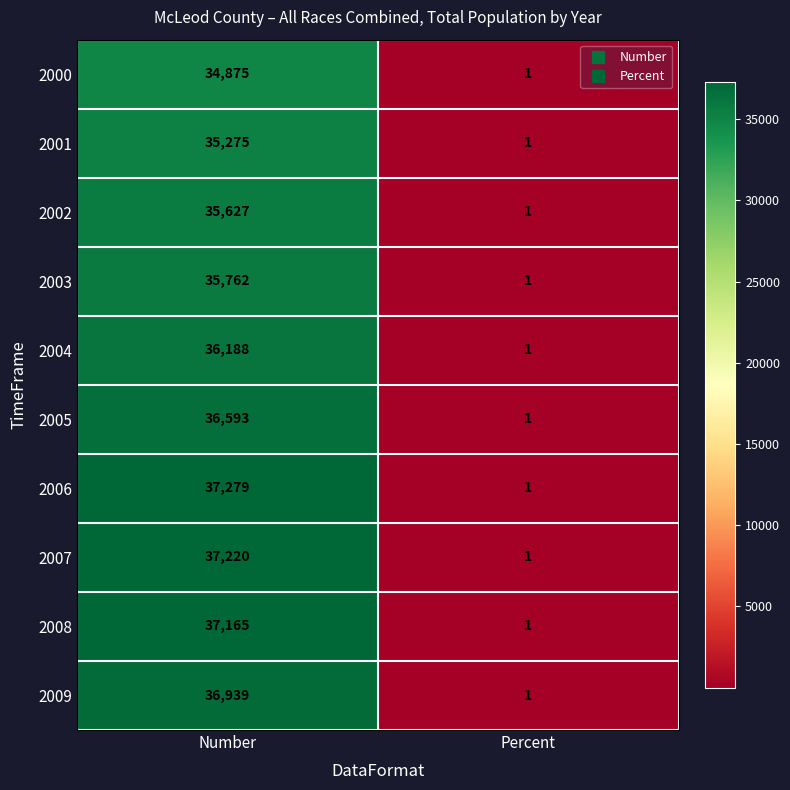

Read the 2002 value at Number, to the nearest 10.

35630